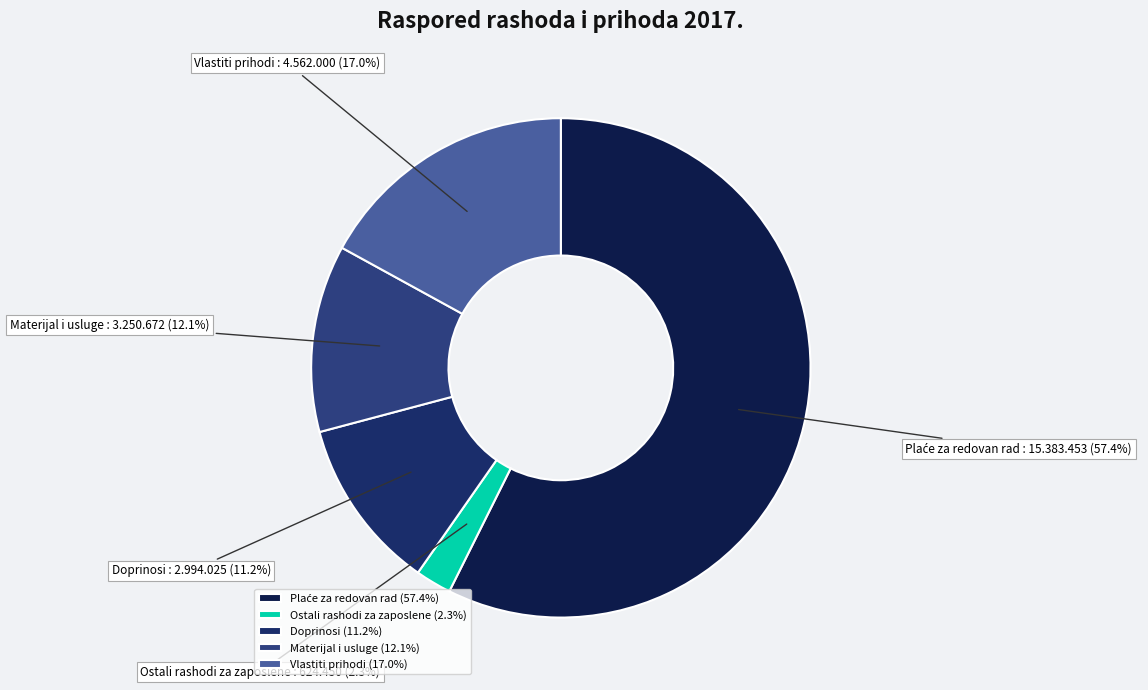

Does Doprinosi account for over 50% of the chart?

No